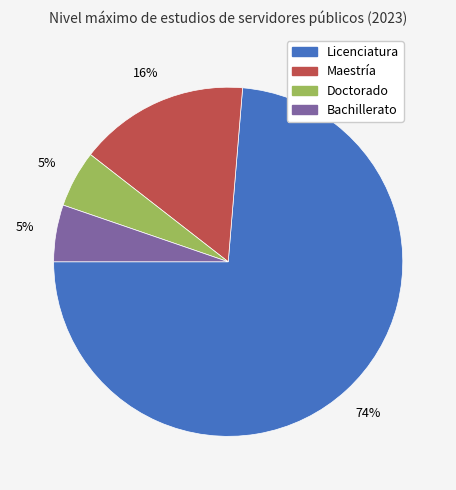

Combined, do Bachillerato and Licenciatura account for over 50%?

Yes